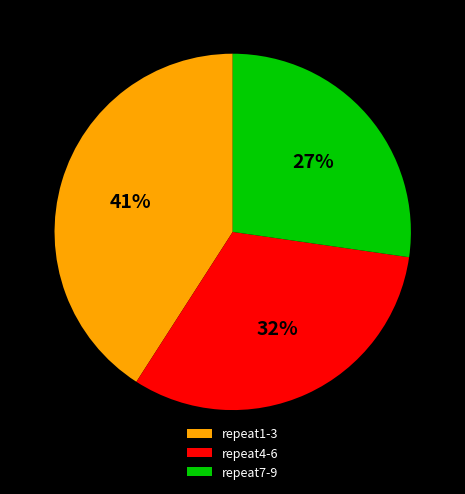

How many slices are in this pie chart?

3